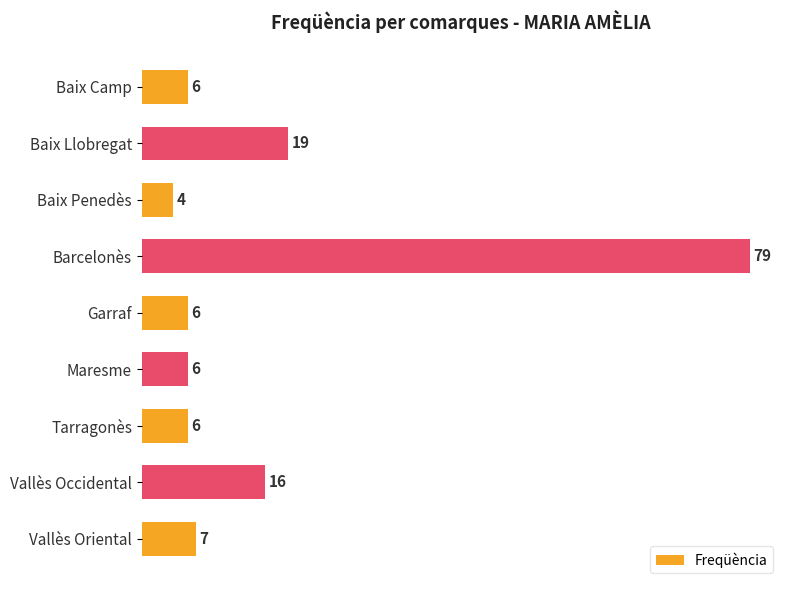

What is the maximum value shown in the chart?

79